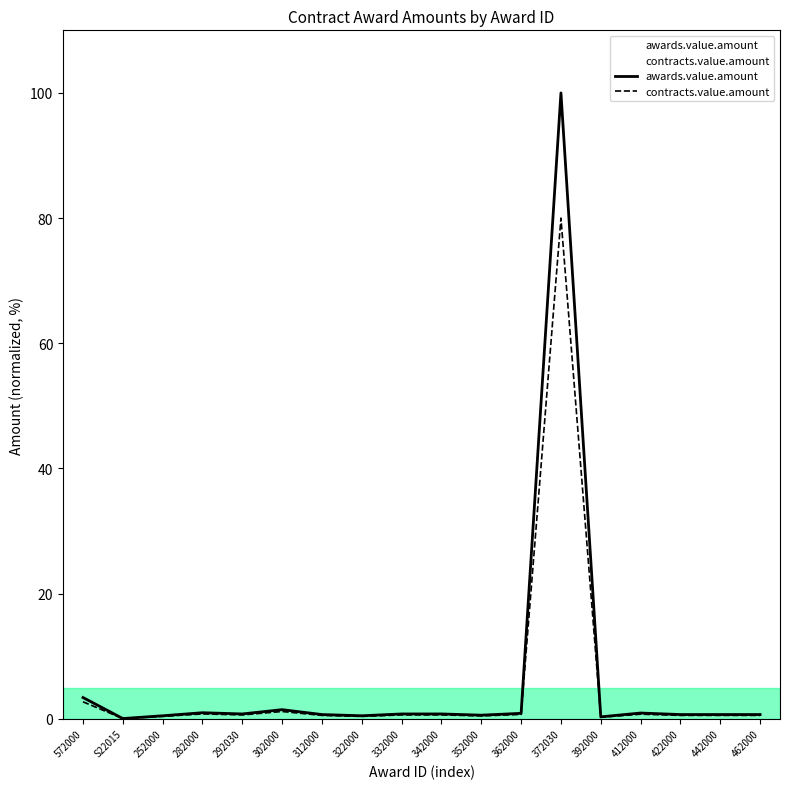

True or false: awards.value.amount and contracts.value.amount intersect in this chart.

False